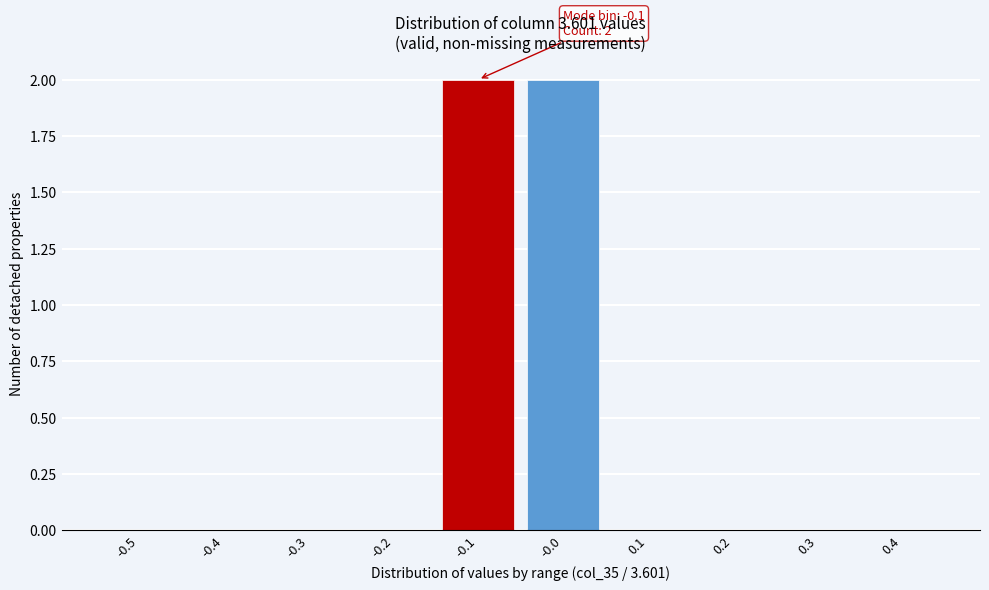

Reading left to right, transcribe all the data shown in this chart.

-0.5=0	-0.4=0	-0.3=0	-0.2=0	-0.1=2	-0.0=2	0.1=0	0.2=0	0.3=0	0.4=0